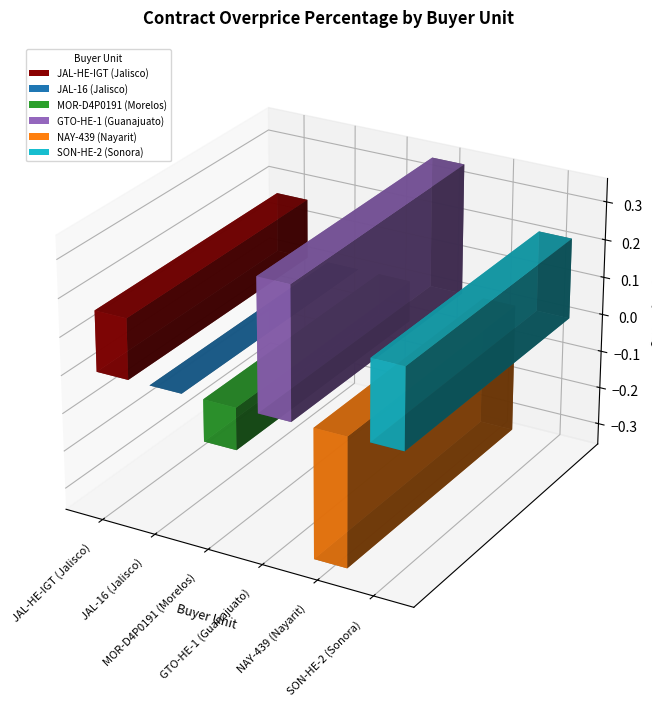

What is the difference between the second highest and second lowest values?

0.3